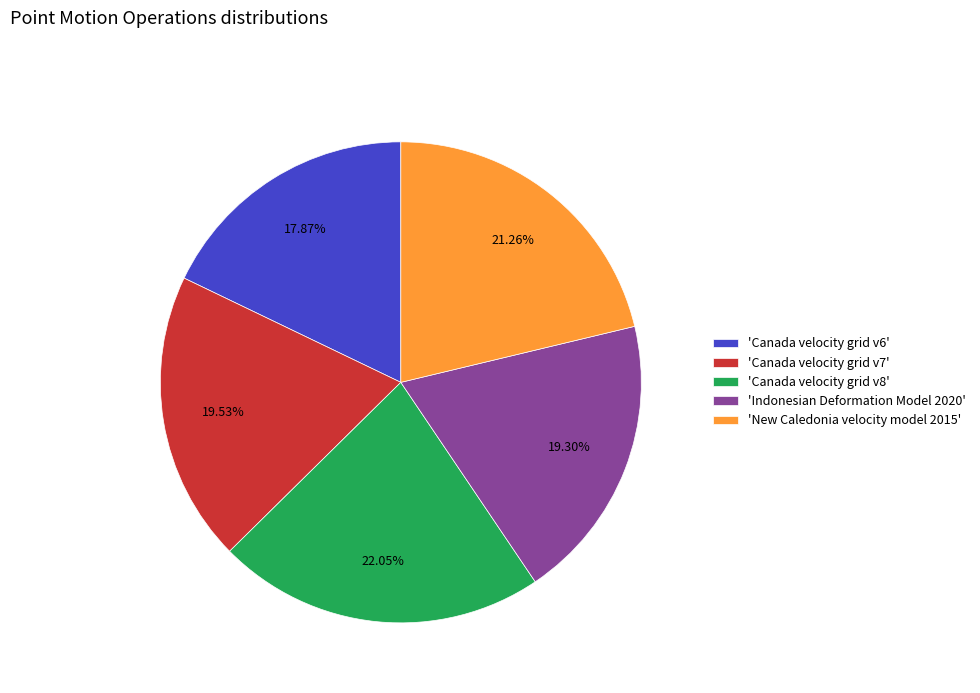

Is 'Canada velocity grid v7' the majority of the pie?

No